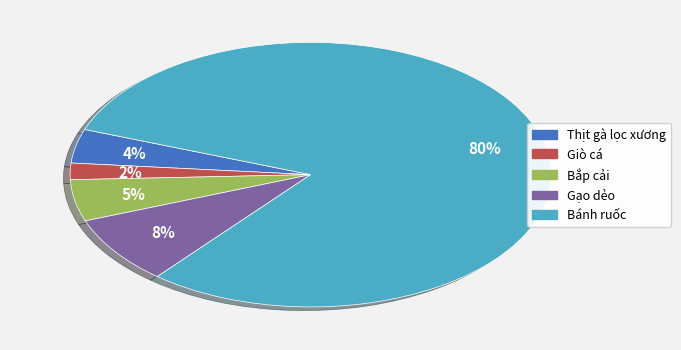

How many segments does this pie chart have?

5